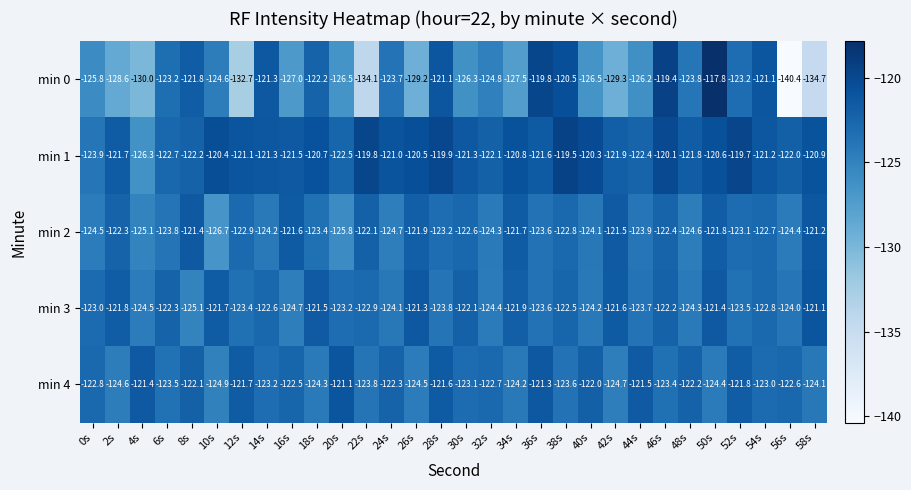

What is the sum of the min 4 values at 50s and 52s?

-246.2